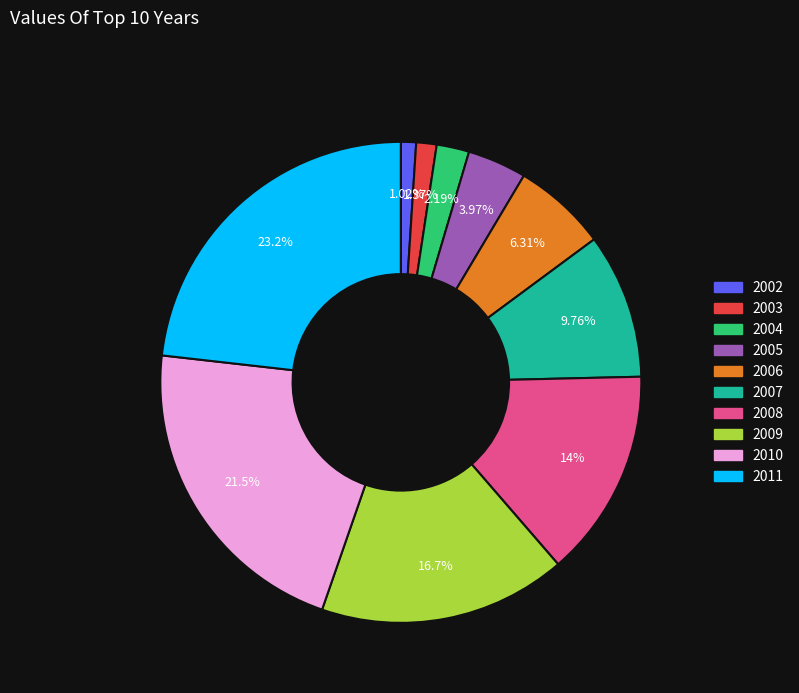

Is there a majority slice in this chart?

No